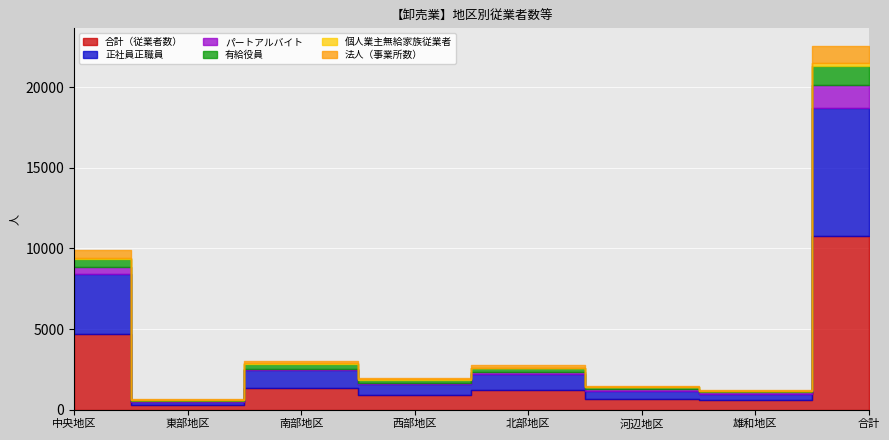

List the labels in order of 合計（従業者数） value, largest first.

合計, 中央地区, 南部地区, 北部地区, 西部地区, 河辺地区, 雄和地区, 東部地区